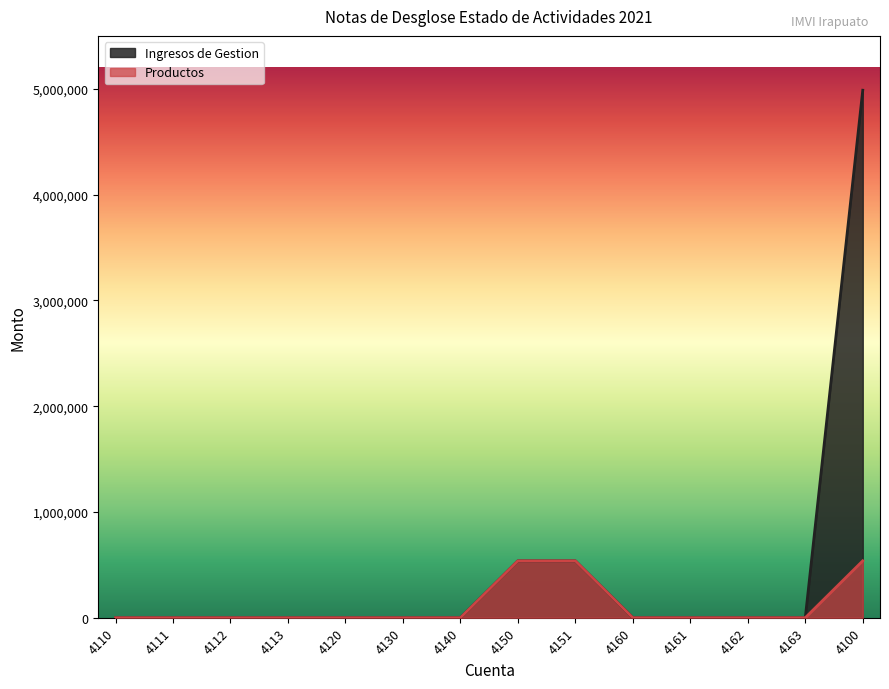

At which category is the sum across all series the highest?

4100